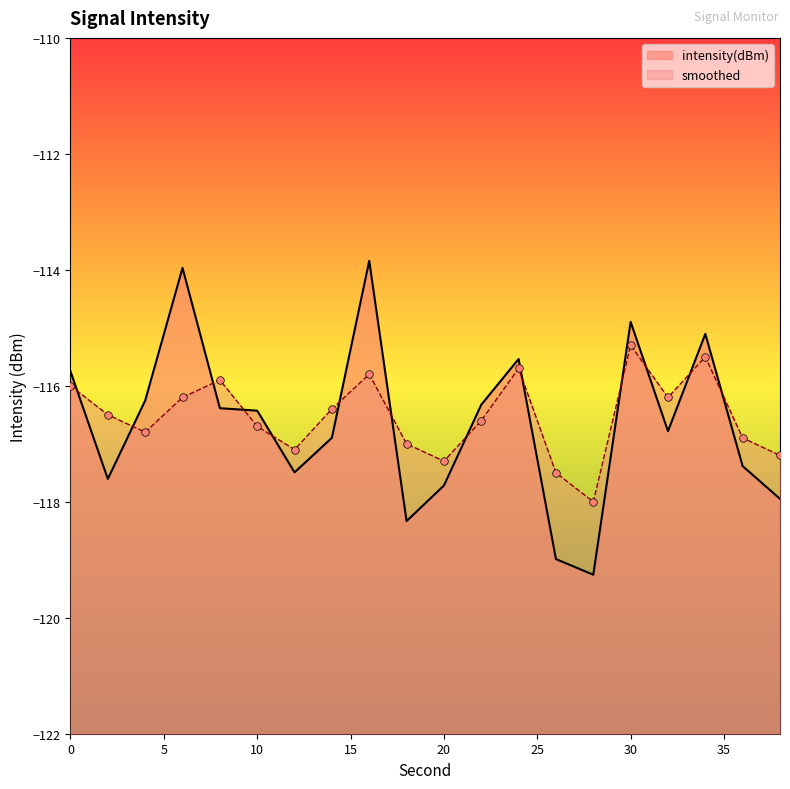

Is the value of intensity(dBm) at 36 greater than the value of smoothed at 32?

No